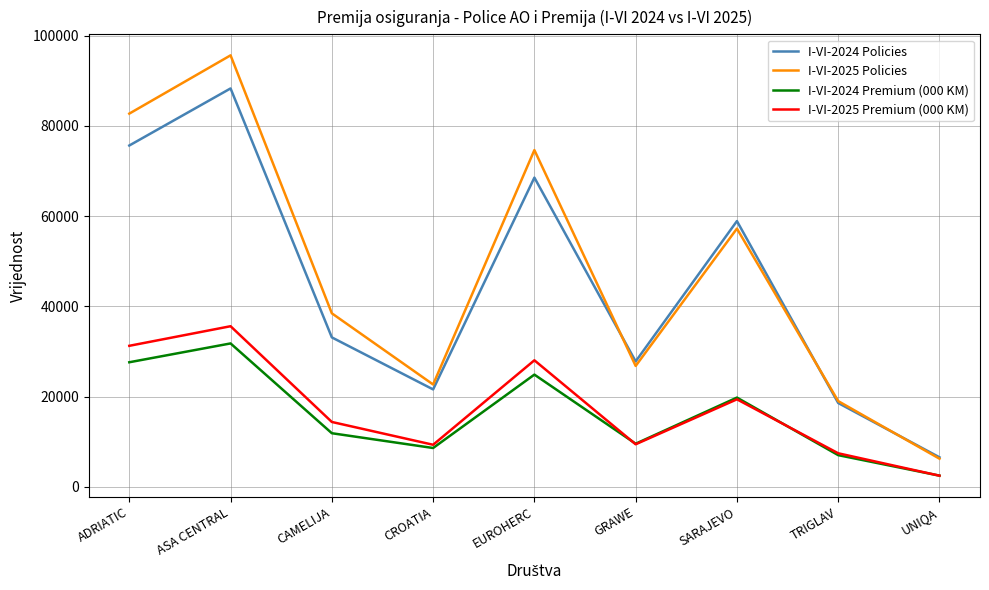

At EUROHERC, list the series in order from smallest to largest.

I-VI-2024 Premium (000 KM), I-VI-2025 Premium (000 KM), I-VI-2024 Policies, I-VI-2025 Policies